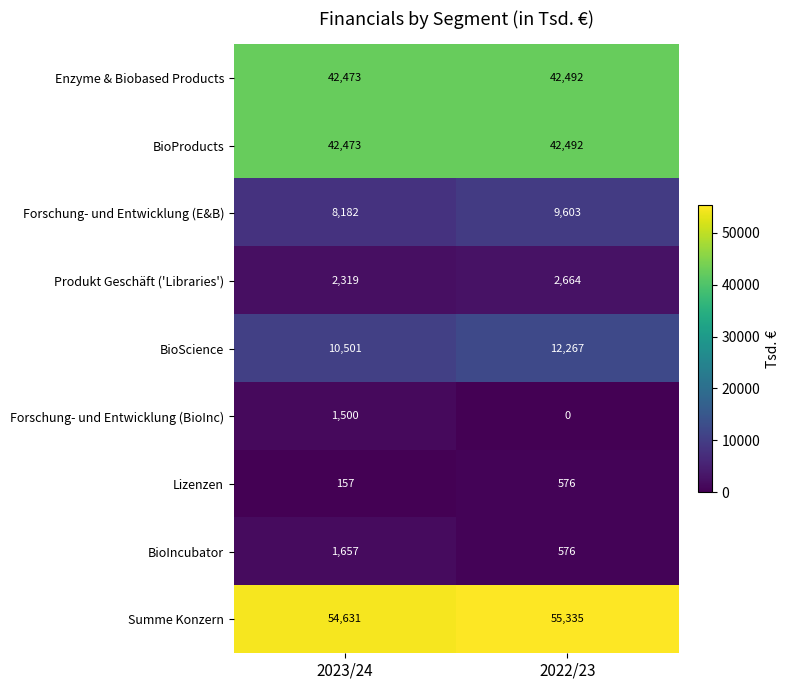

Count the number of data series in this chart.

9